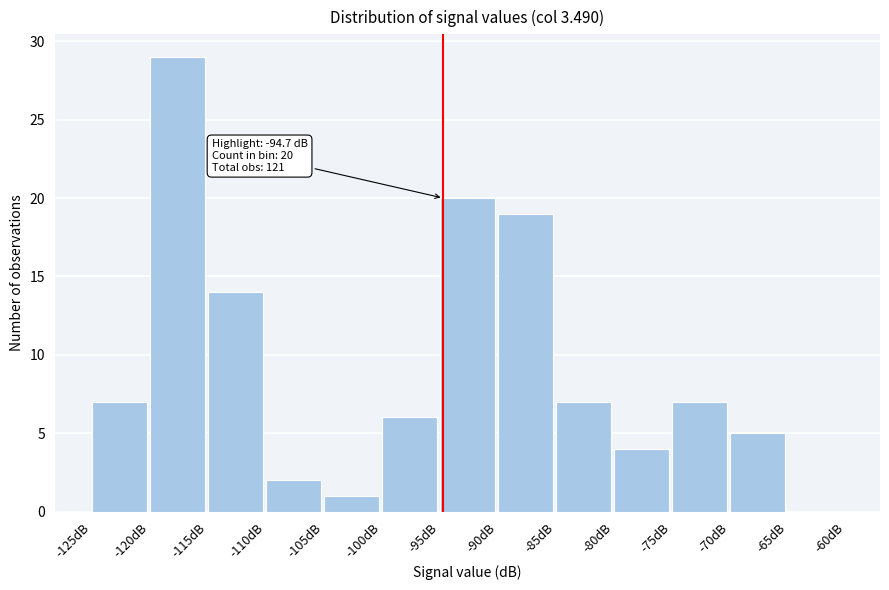

Which range on the x-axis has the tallest bar?

-120 to -115